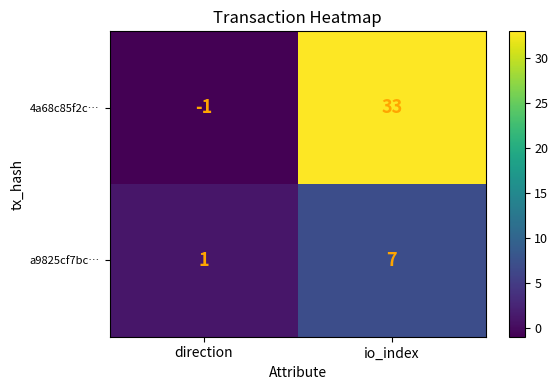

What is the average value of the a9825cf7bc… series?

4